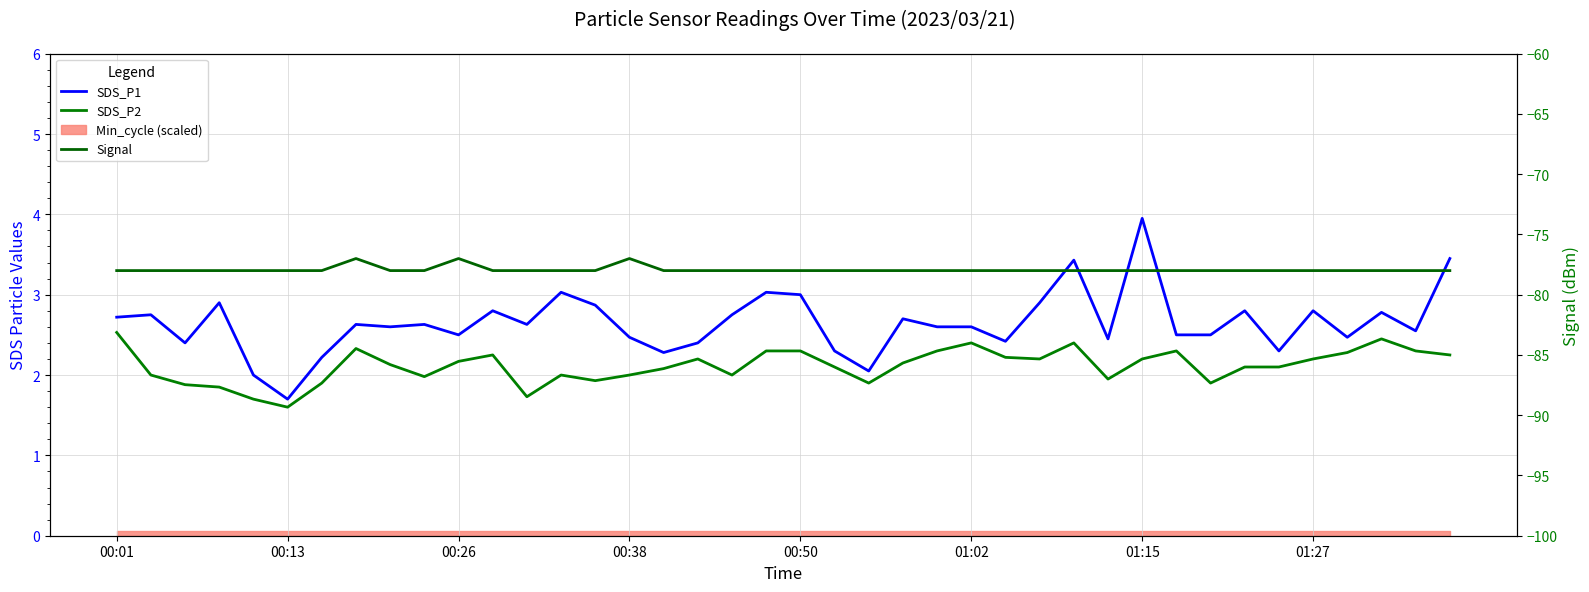

What is the average value of the Signal series?

-77.9